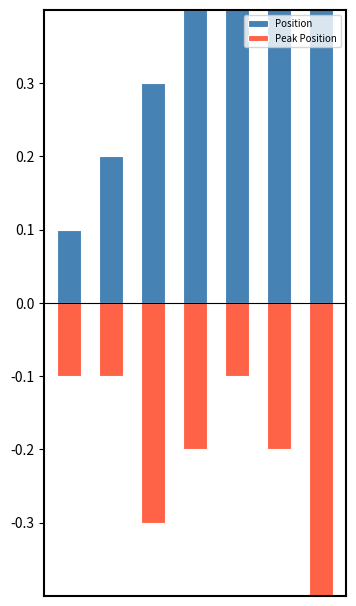

Reading left to right, list all the values displayed in this chart.

Position: 0.1	0.2	0.3	0.4	0.5	0.6	0.7
Peak Position: -0.1	-0.1	-0.3	-0.2	-0.1	-0.2	-0.7